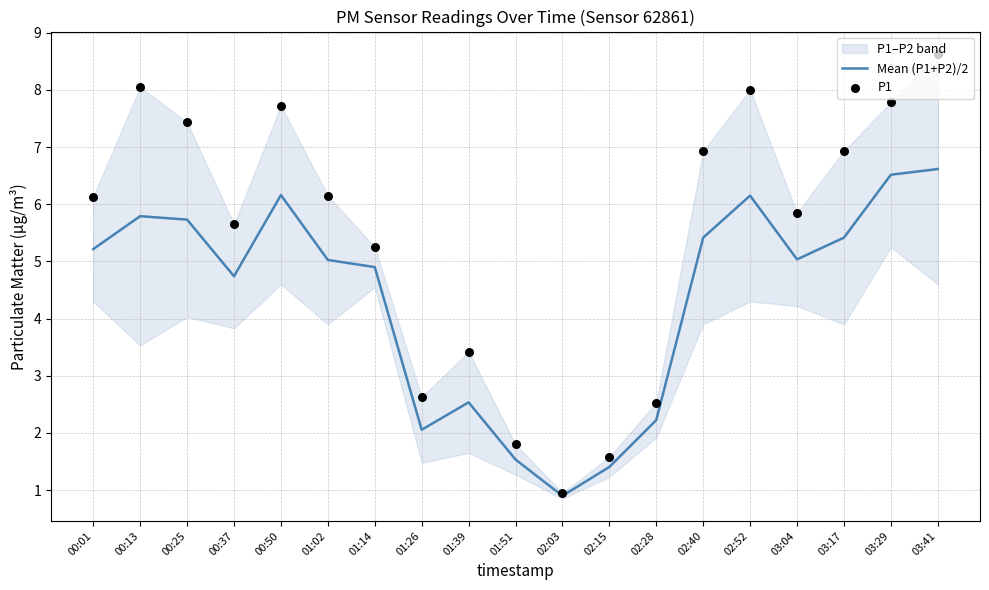

The Mean (P1+P2)/2 series shows 8.1 at 02:40. True or false?

False